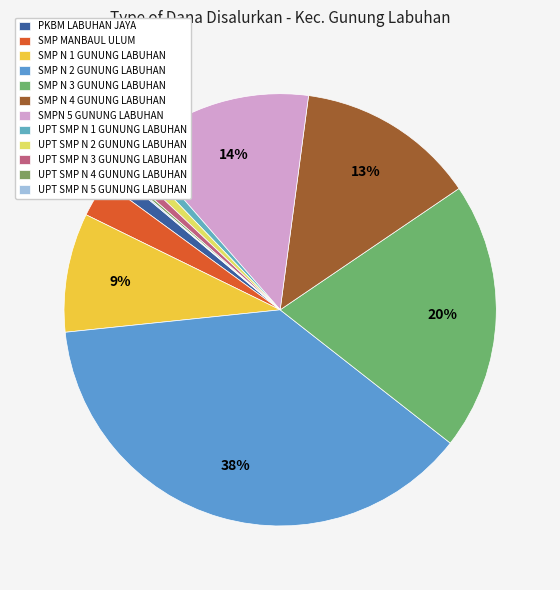

Does UPT SMP N 5 GUNUNG LABUHAN represent more than half of the total?

No